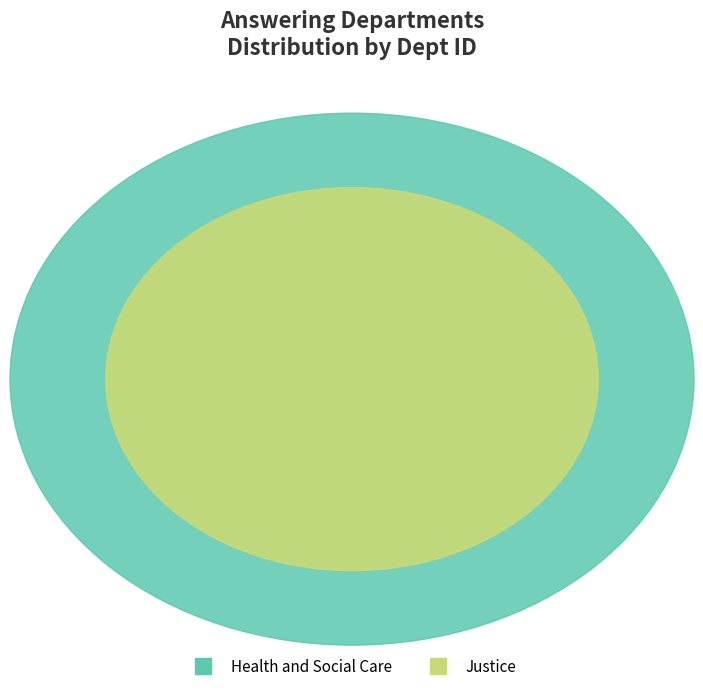

Count the number of slices in the pie.

2